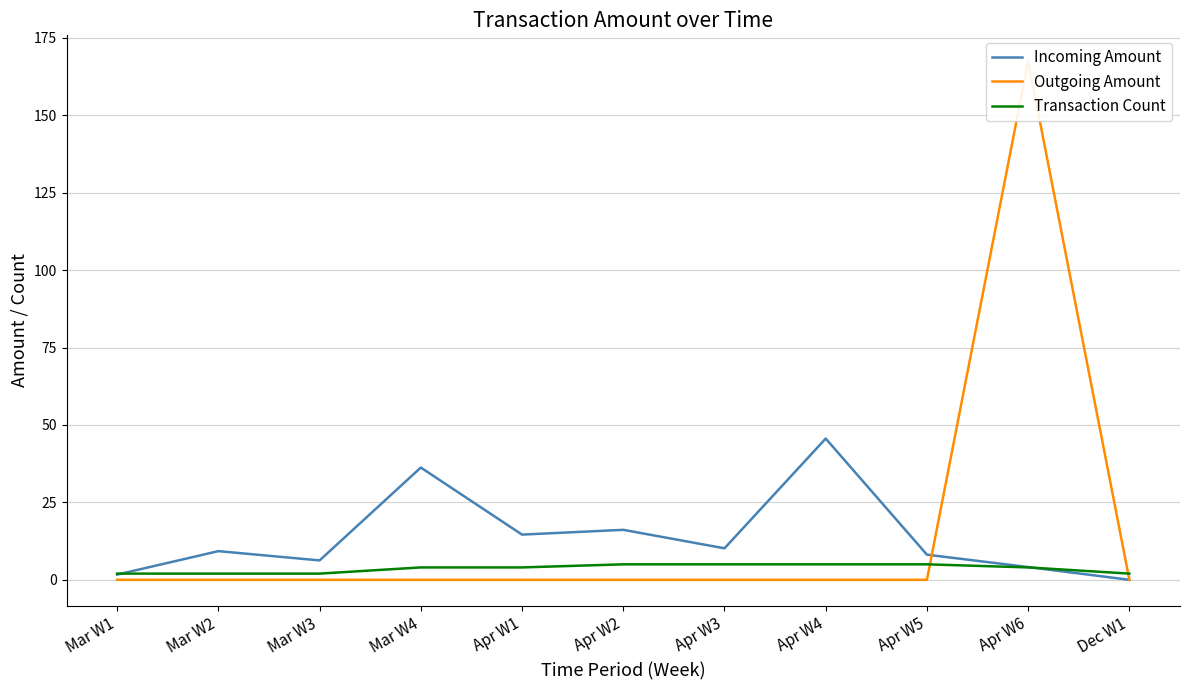

Which series has the largest total across all categories?

Outgoing Amount